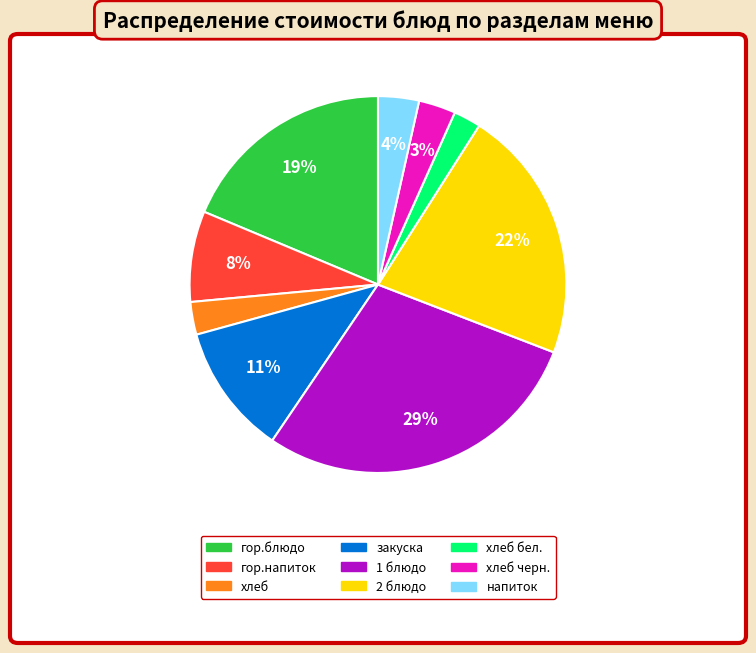

Approximately how many times larger is the value at хлеб compared to гор.напиток?

0.4